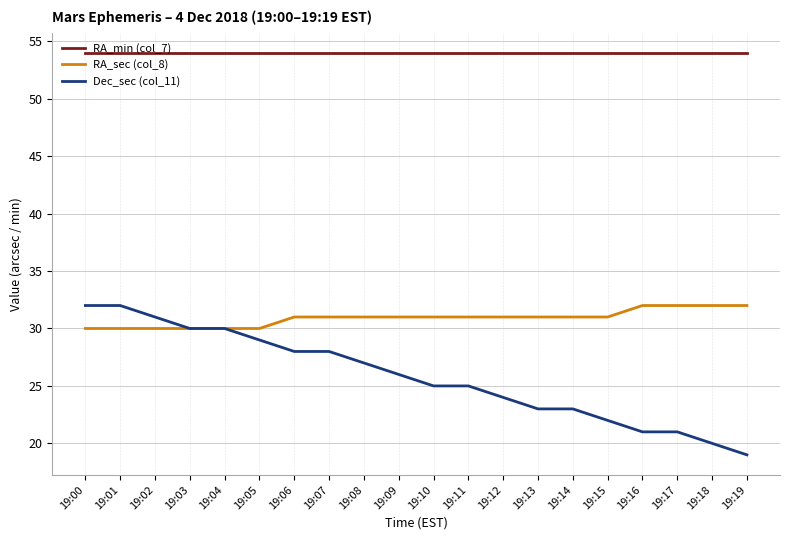

What is the approximate value of RA_min (col_7) at 19:11?

54